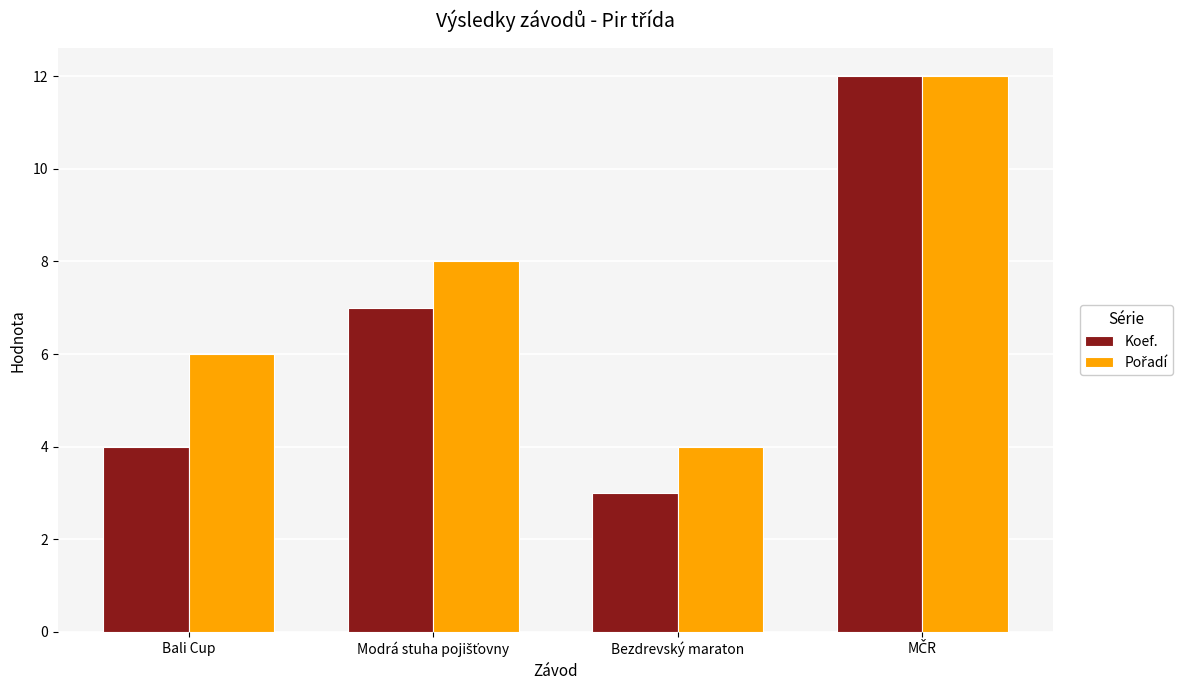

What is the maximum value shown in the chart?

12